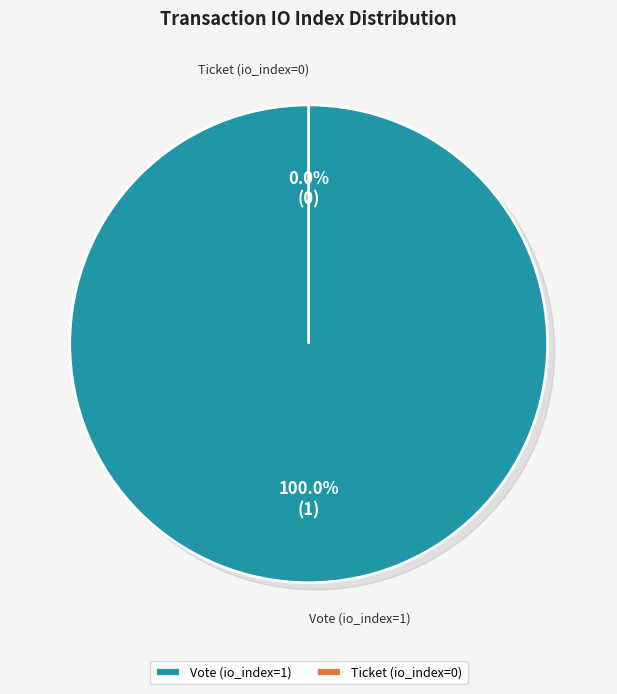

Which slice is the smallest?

Ticket (io_index=0)